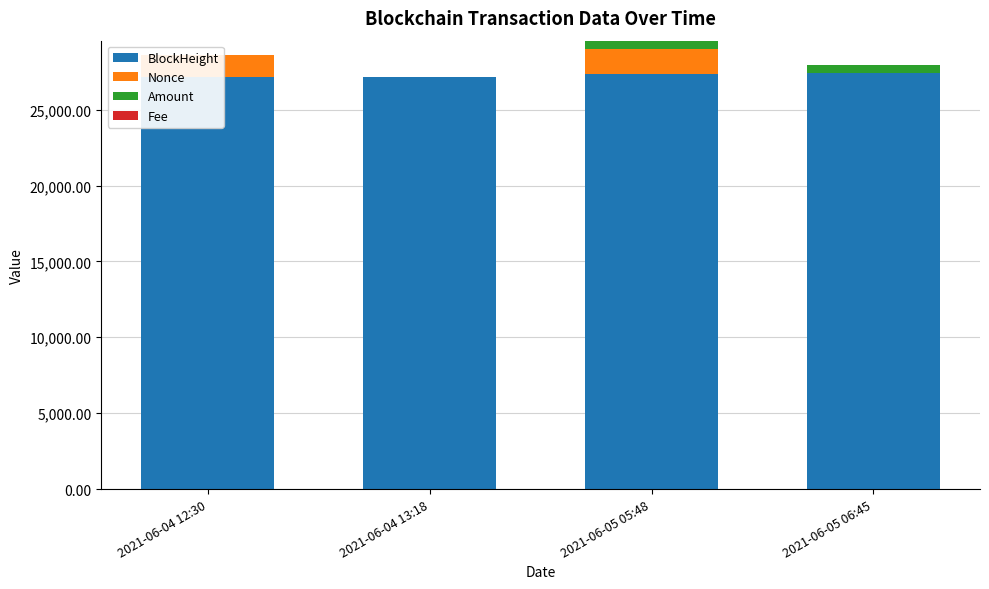

Rank the series by their maximum value, from highest to lowest.

BlockHeight, Nonce, Amount, Fee